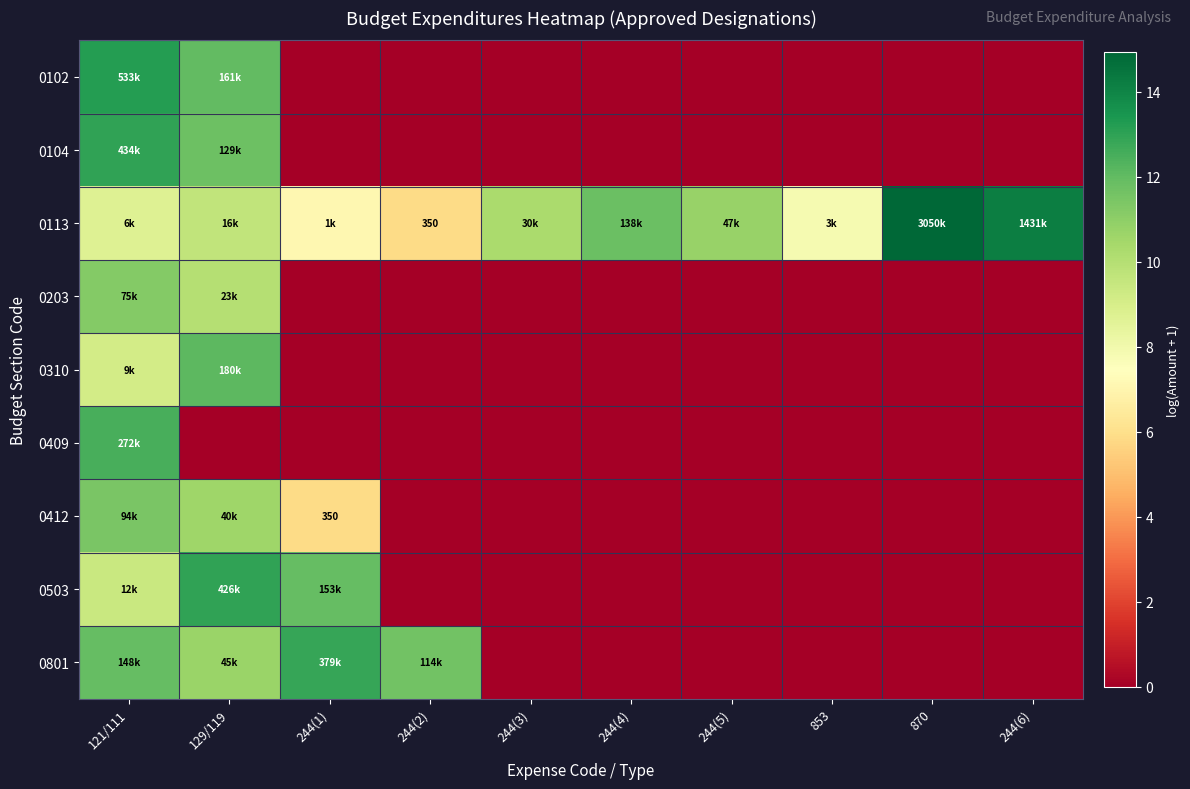

At 129/119, list the series in order from largest to smallest.

0503, 0310, 0102, 0104, 0801, 0412, 0203, 0113, 0409